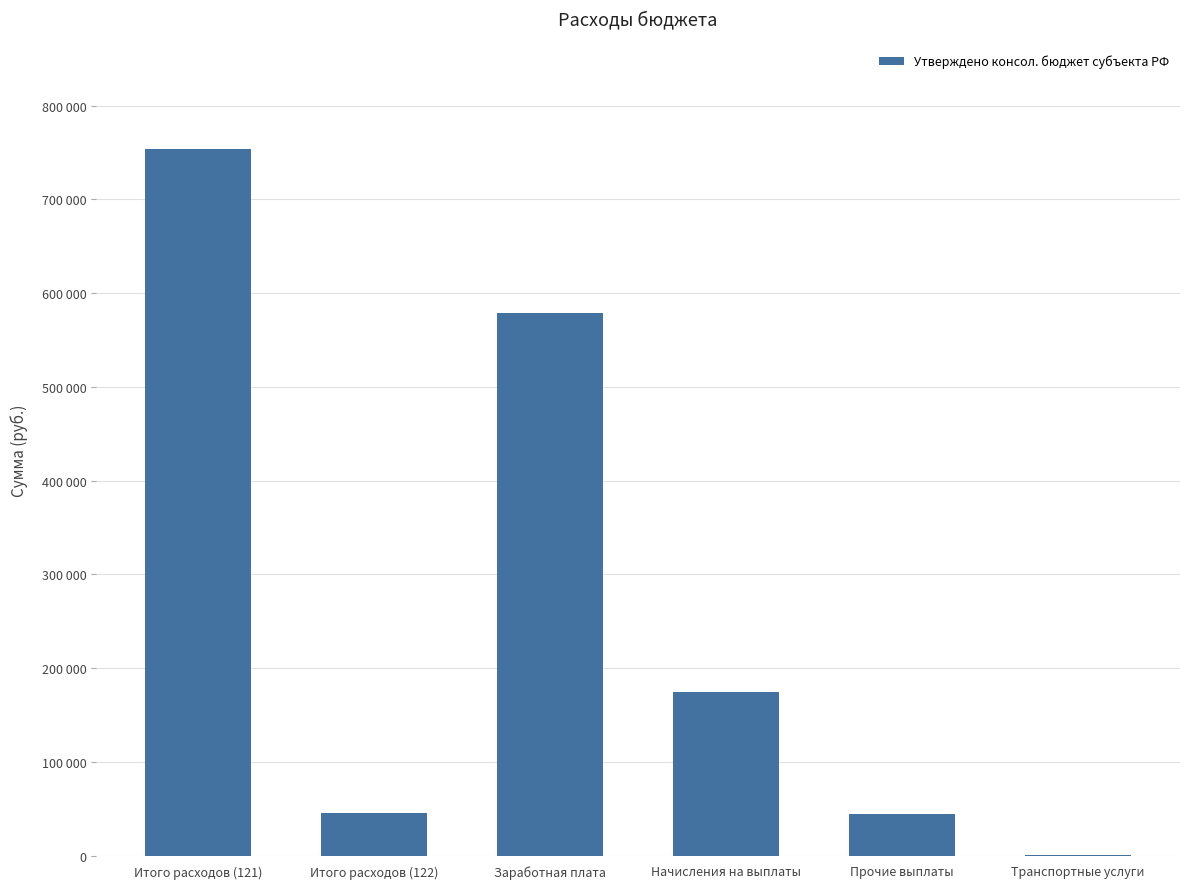

Reading left to right, extract all data points from this chart.

753400	45600	578700	174700	44800	800